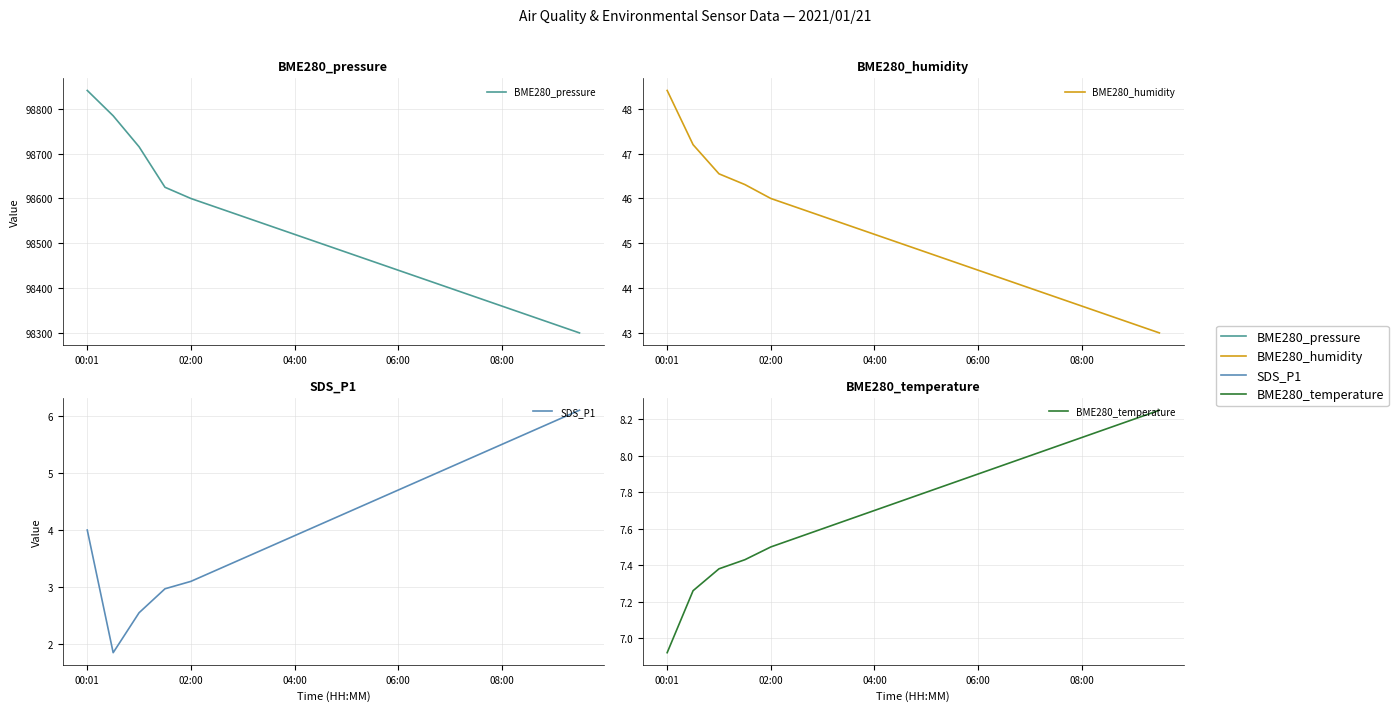

Which series has the largest total across all categories?

BME280_pressure